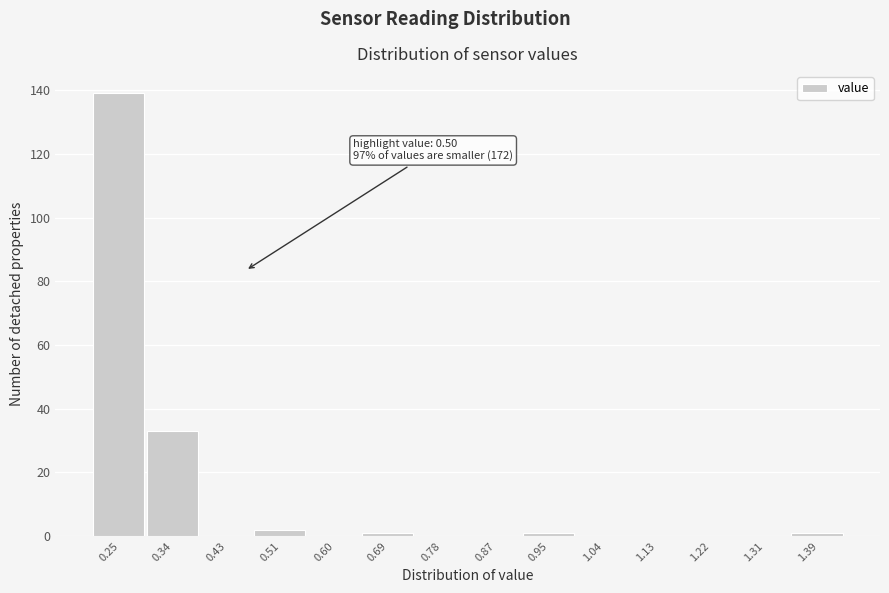

Reading left to right, transcribe all the data shown in this chart.

0.25=139	0.34=33	0.43=0	0.51=2	0.60=0	0.69=1	0.78=0	0.87=0	0.95=1	1.04=0	1.13=0	1.22=0	1.31=0	1.39=1